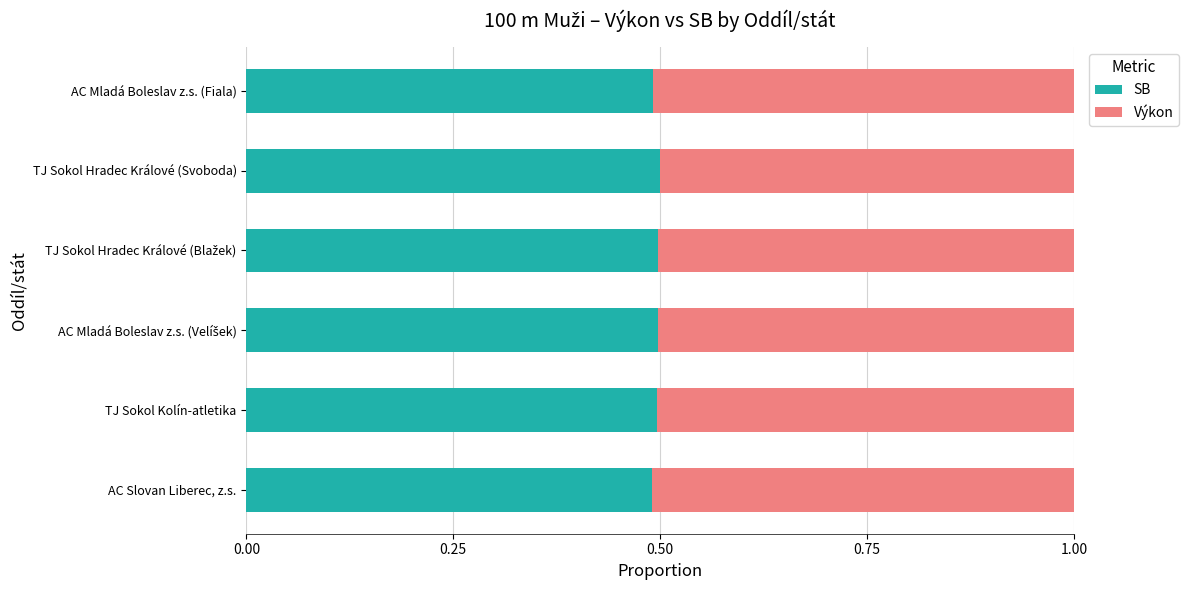

What is the total value across all series at AC Slovan Liberec, z.s.?

1.0